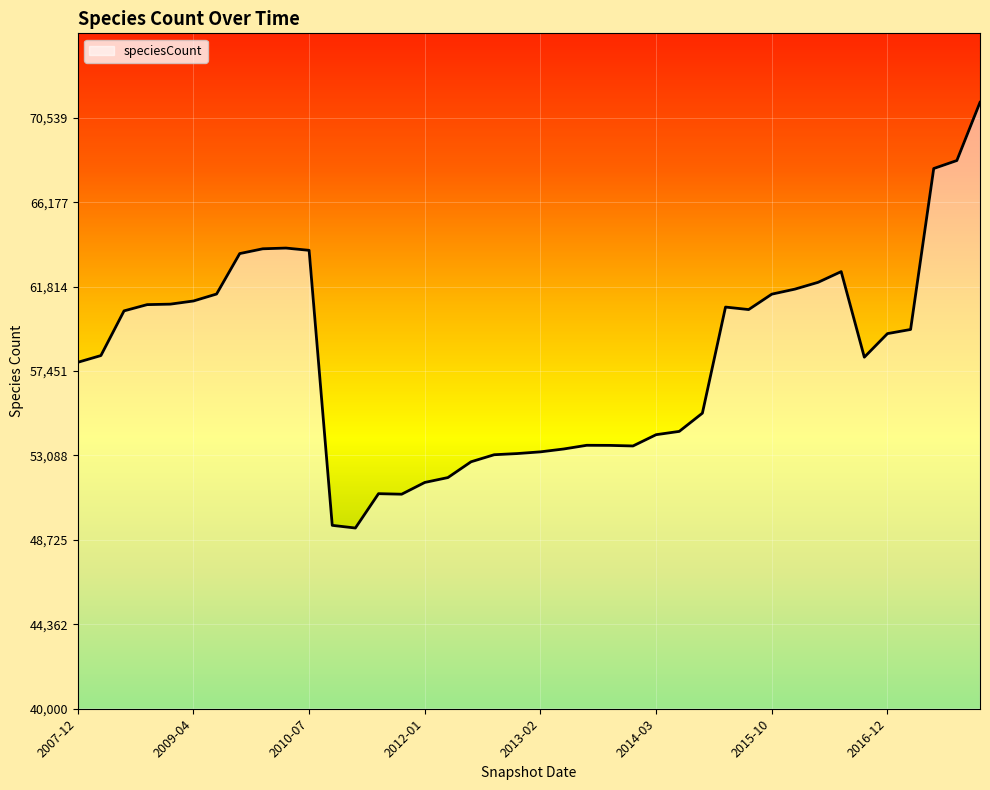

True or false: there are more than 1 points higher than both neighbors.

True